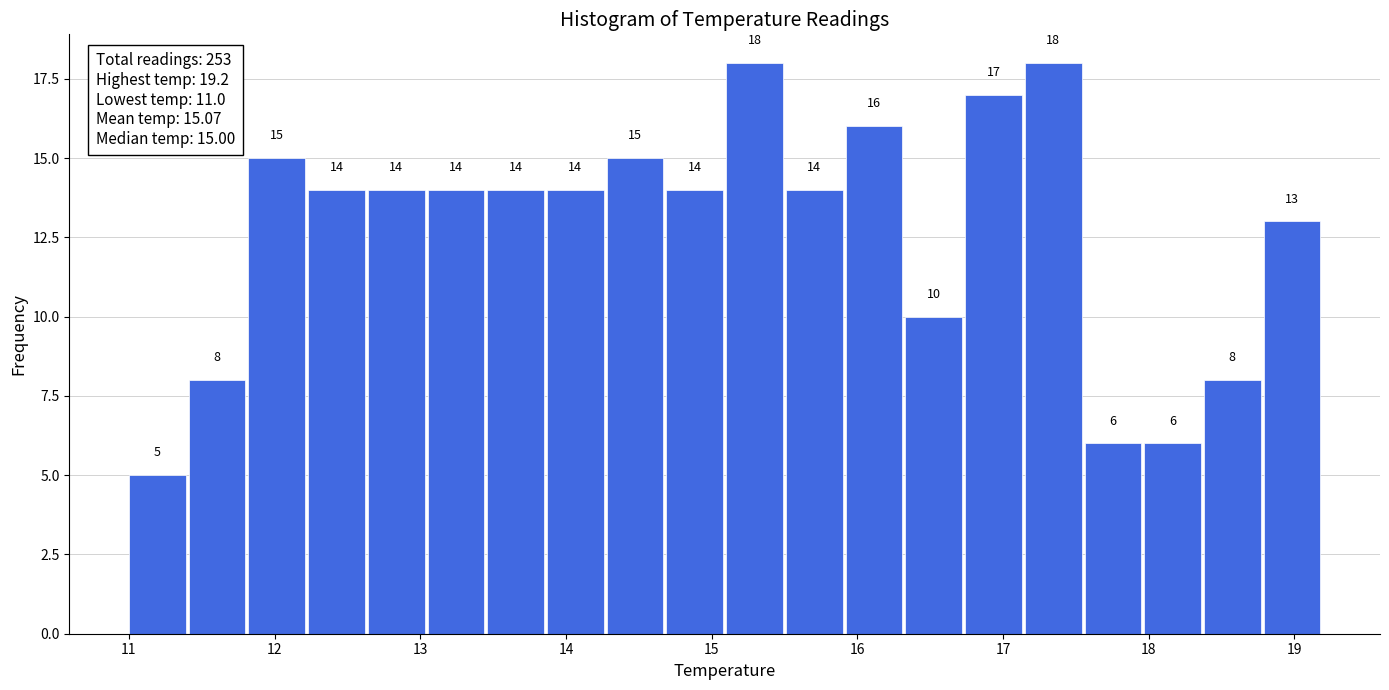

Reading left to right, list every bar in this chart as the range it spans on the x-axis followed by its height. The bar edges are not printed on the chart, so give them approximately, as read against the axis.

11.00 to 11.41: 5
11.41 to 11.82: 8
11.82 to 12.23: 15
12.23 to 12.64: 14
12.64 to 13.05: 14
13.05 to 13.46: 14
13.46 to 13.87: 14
13.87 to 14.28: 14
14.28 to 14.69: 15
14.69 to 15.10: 14
15.10 to 15.51: 18
15.51 to 15.92: 14
15.92 to 16.33: 16
16.33 to 16.74: 10
16.74 to 17.15: 17
17.15 to 17.56: 18
17.56 to 17.97: 6
17.97 to 18.38: 6
18.38 to 18.79: 8
18.79 to 19.20: 13